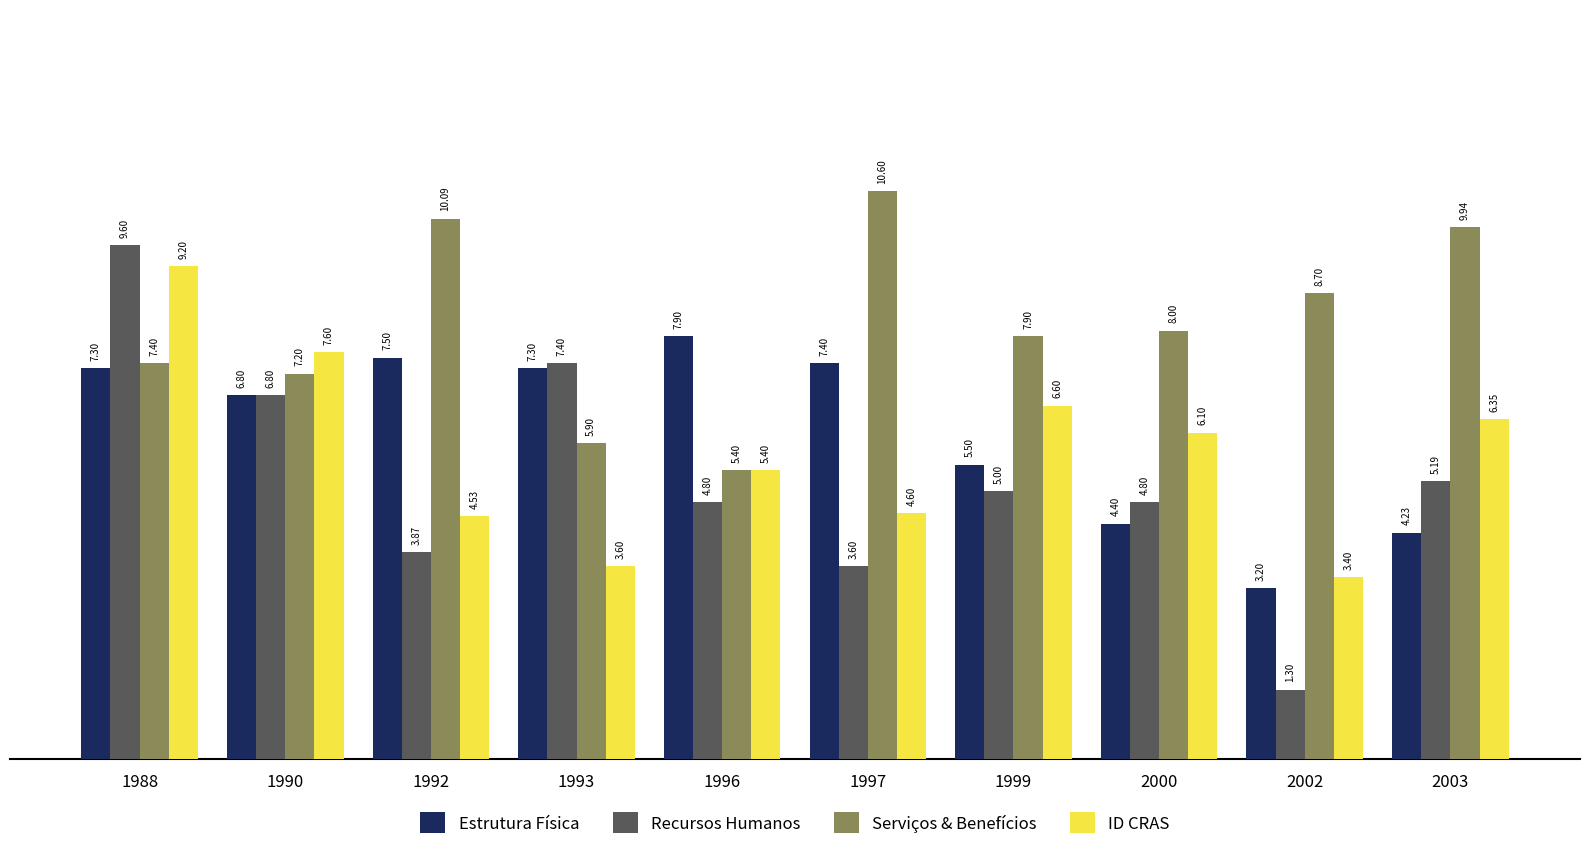

Where does the Serviços & Benefícios series first go above 8?

1992